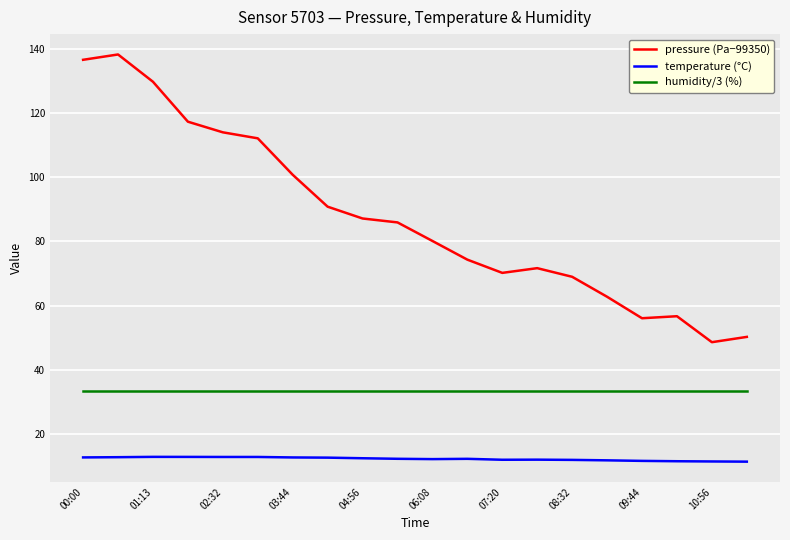

What is the difference between the second highest and minimum values in the pressure (Pa−99350) series?

88.0